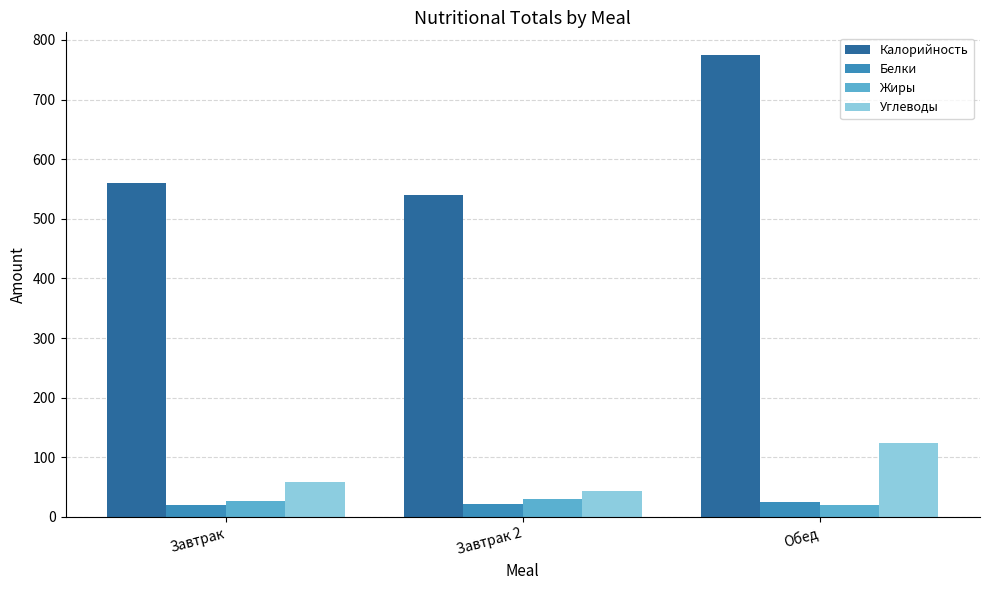

Where is Калорийность nearest to the value 656?

Завтрак